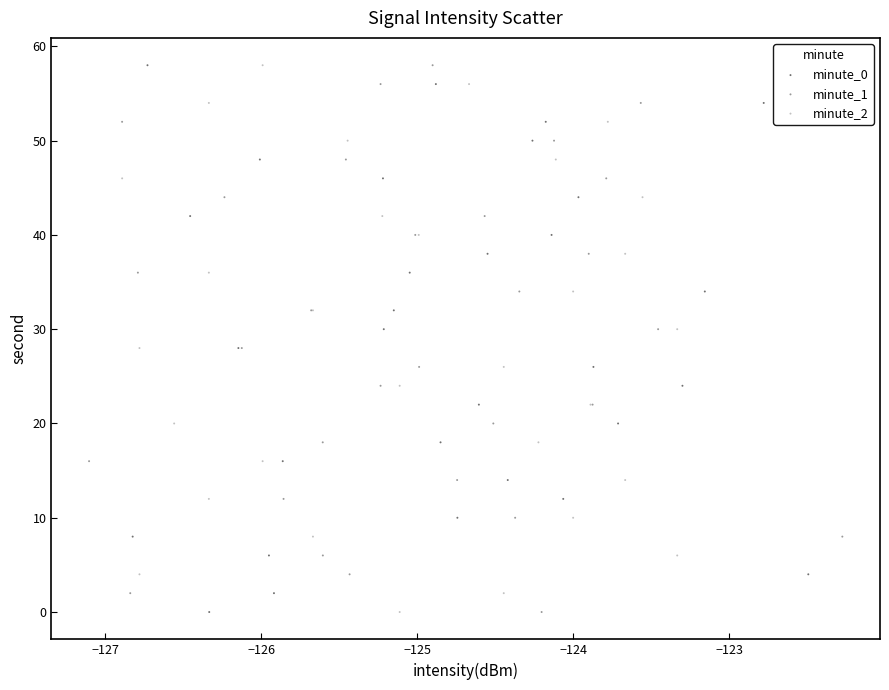

What are all the series names shown in the legend?

minute_0, minute_1, minute_2